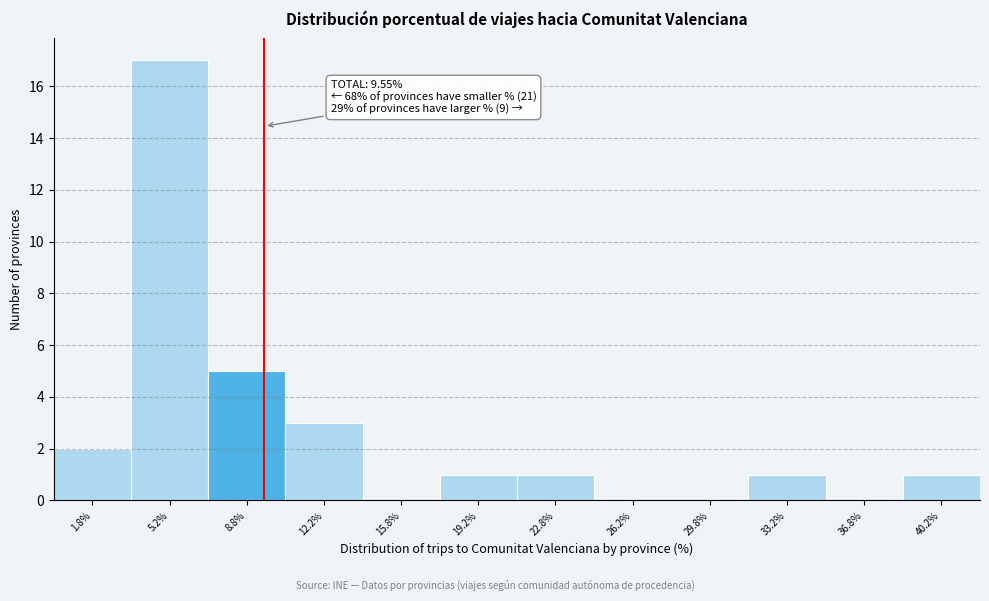

Over which range of the x-axis is the bar tallest?

3.5 to 7.0